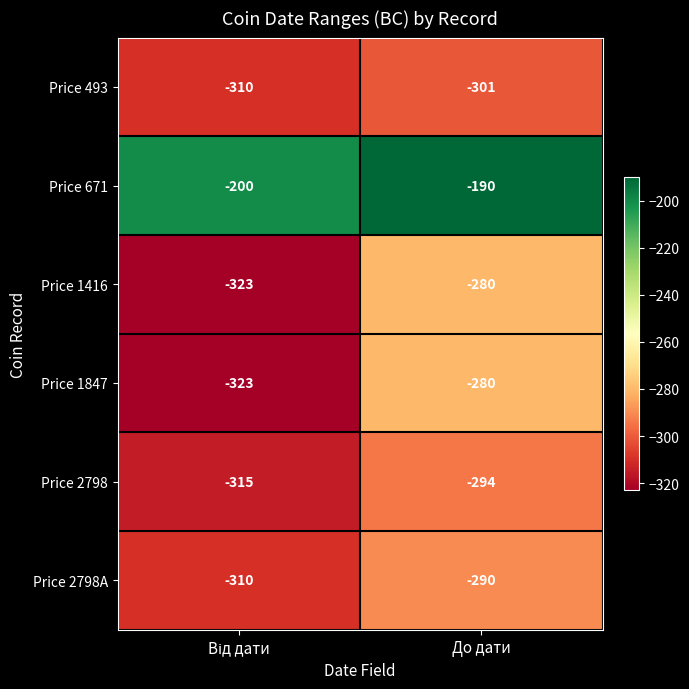

What is the spread (max minus min) of values at До дати?

111